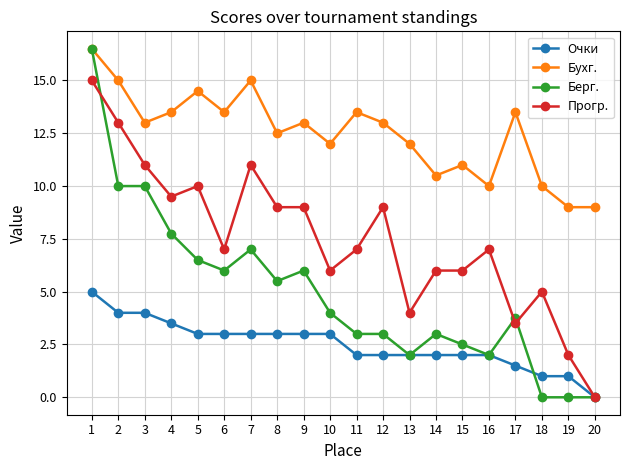

Reading right to left, list all the values displayed in this chart.

Очки: 0.0	1.0	1.0	1.5	2.0	2.0	2.0	2.0	2.0	2.0	3.0	3.0	3.0	3.0	3.0	3.0	3.5	4.0	4.0	5.0
Бухг.: 9.0	9.0	10.0	13.5	10.0	11.0	10.5	12.0	13.0	13.5	12.0	13.0	12.5	15.0	13.5	14.5	13.5	13.0	15.0	16.5
Берг.: 0.0	0.0	0.0	3.8	2.0	2.5	3.0	2.0	3.0	3.0	4.0	6.0	5.5	7.0	6.0	6.5	7.8	10.0	10.0	16.5
Прогр.: 0.0	2.0	5.0	3.5	7.0	6.0	6.0	4.0	9.0	7.0	6.0	9.0	9.0	11.0	7.0	10.0	9.5	11.0	13.0	15.0